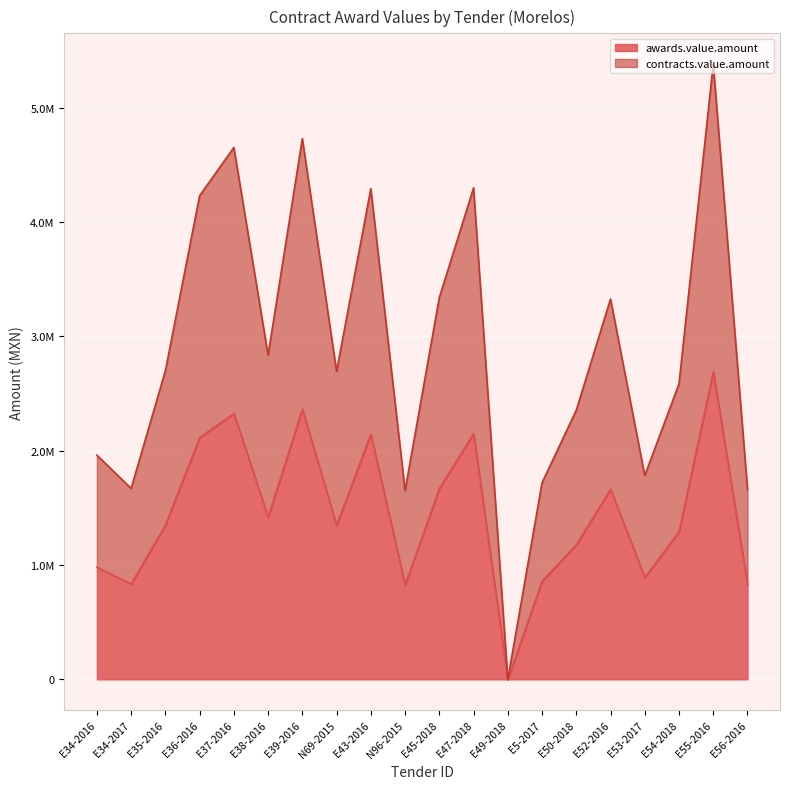

Which series has the largest range (max minus min)?

contracts.value.amount